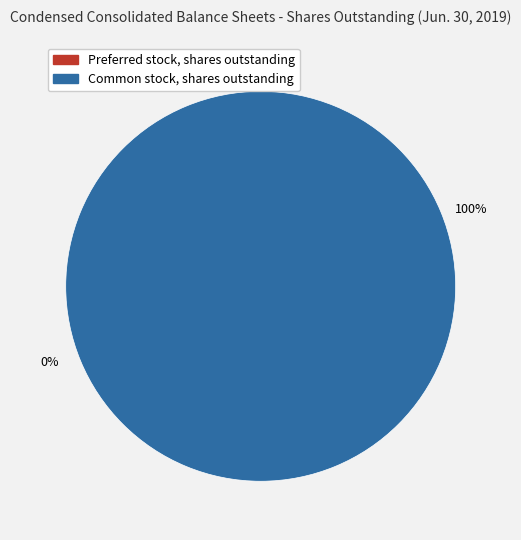

Which slice is the largest?

Common stock, shares outstanding